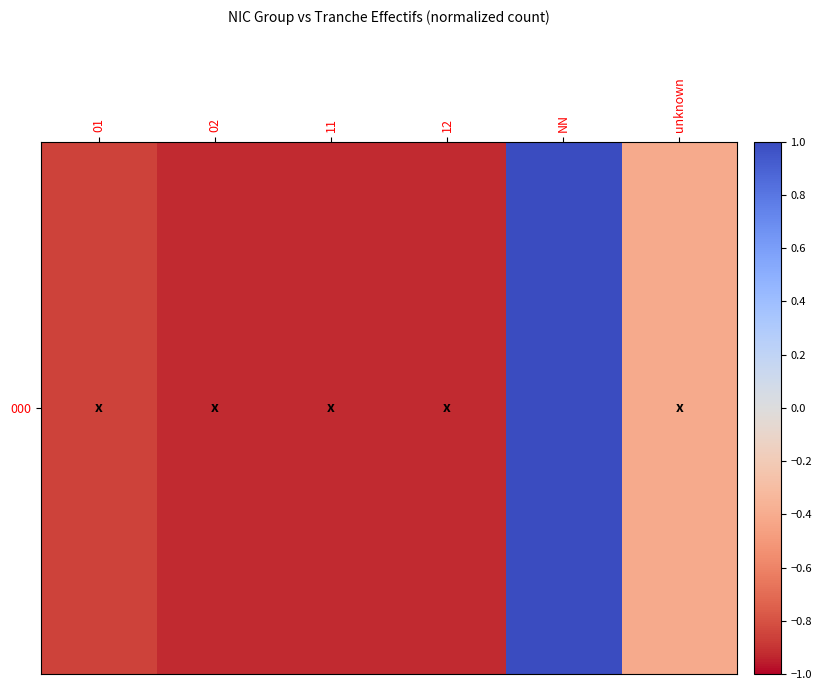

At which label does the data first exceed 0?

NN